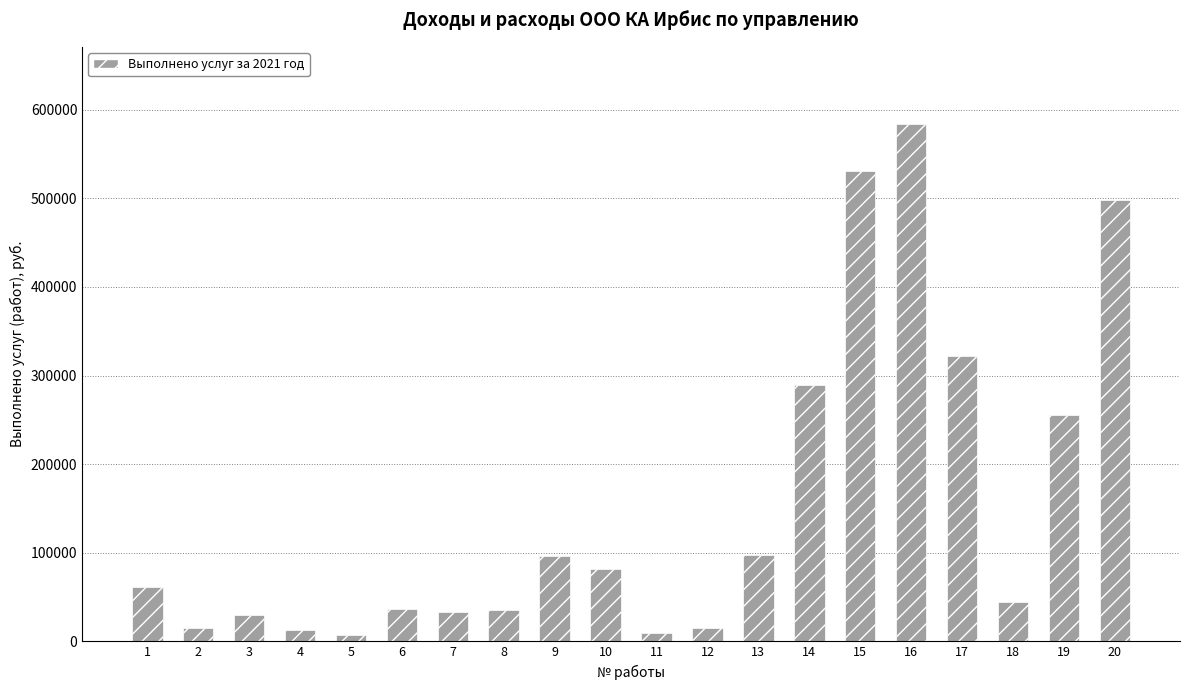

Is it true that the value at 11 is 9279.1?

True